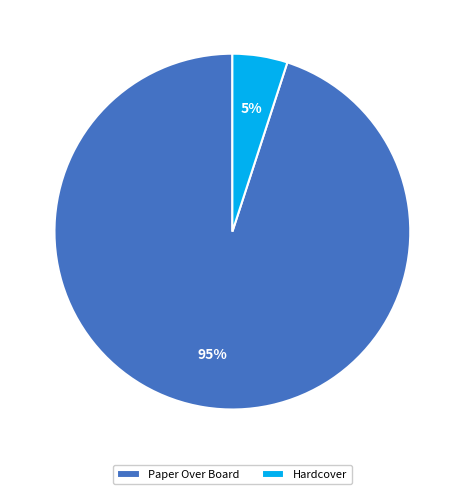

Combined, do Hardcover and Paper Over Board account for over 50%?

Yes